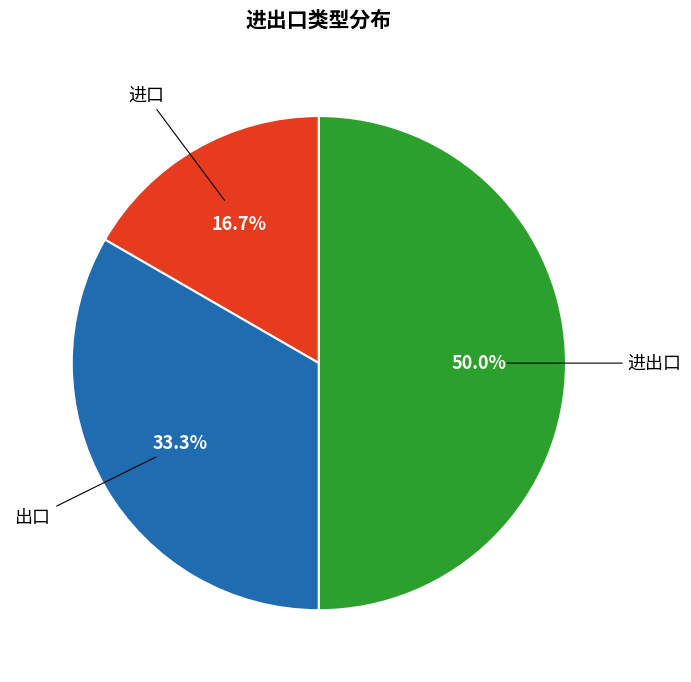

To the nearest percent, what is the difference between the 进口 and 出口 slice percentages?

17%